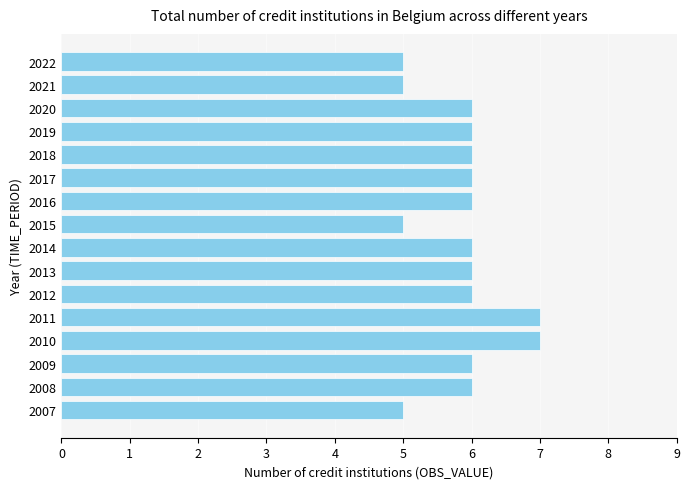

What is the difference between the maximum and second lowest values?

2